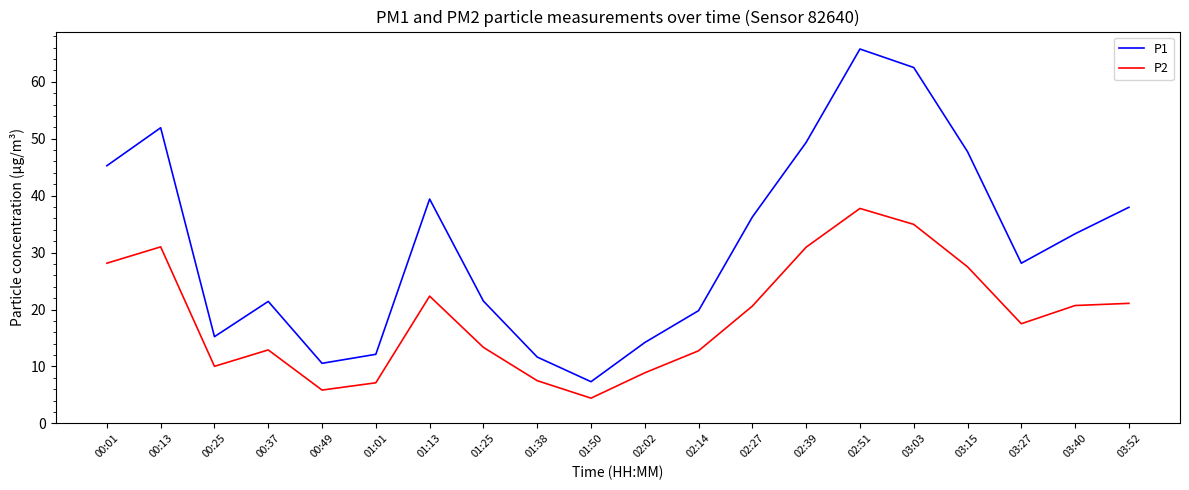

How many series are shown in this chart?

2